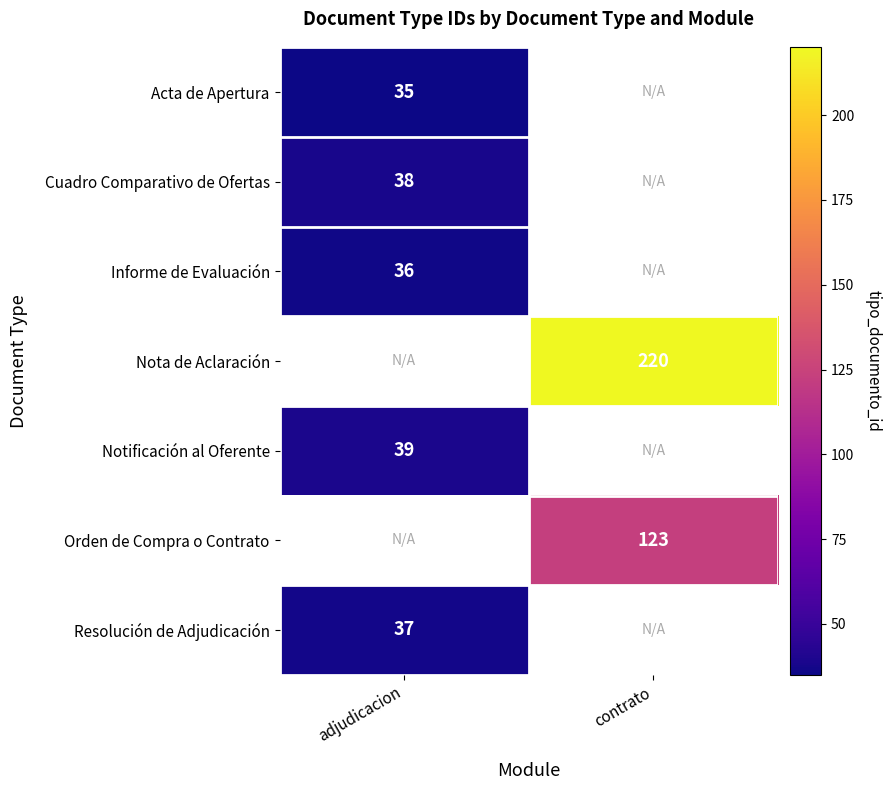

Is it true that Acta de Apertura equals 13 at adjudicacion?

False